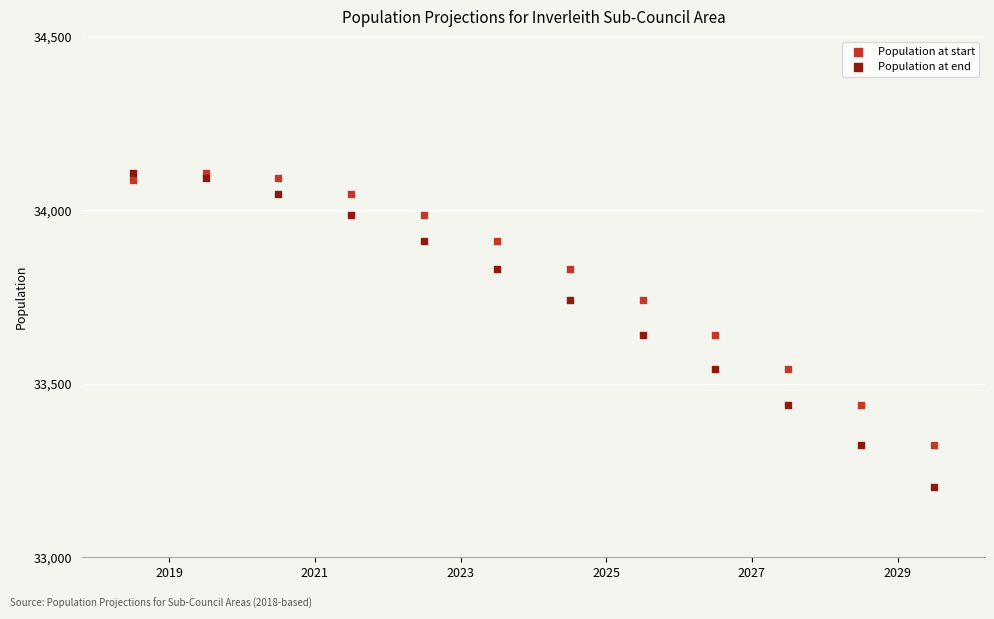

What is the X range (max minus min) for the scatter plot?

11.0